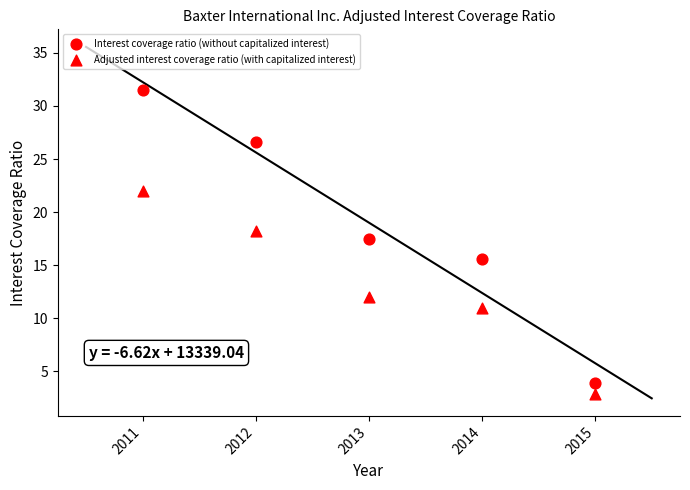

How many points are shown in the scatter plot?

10